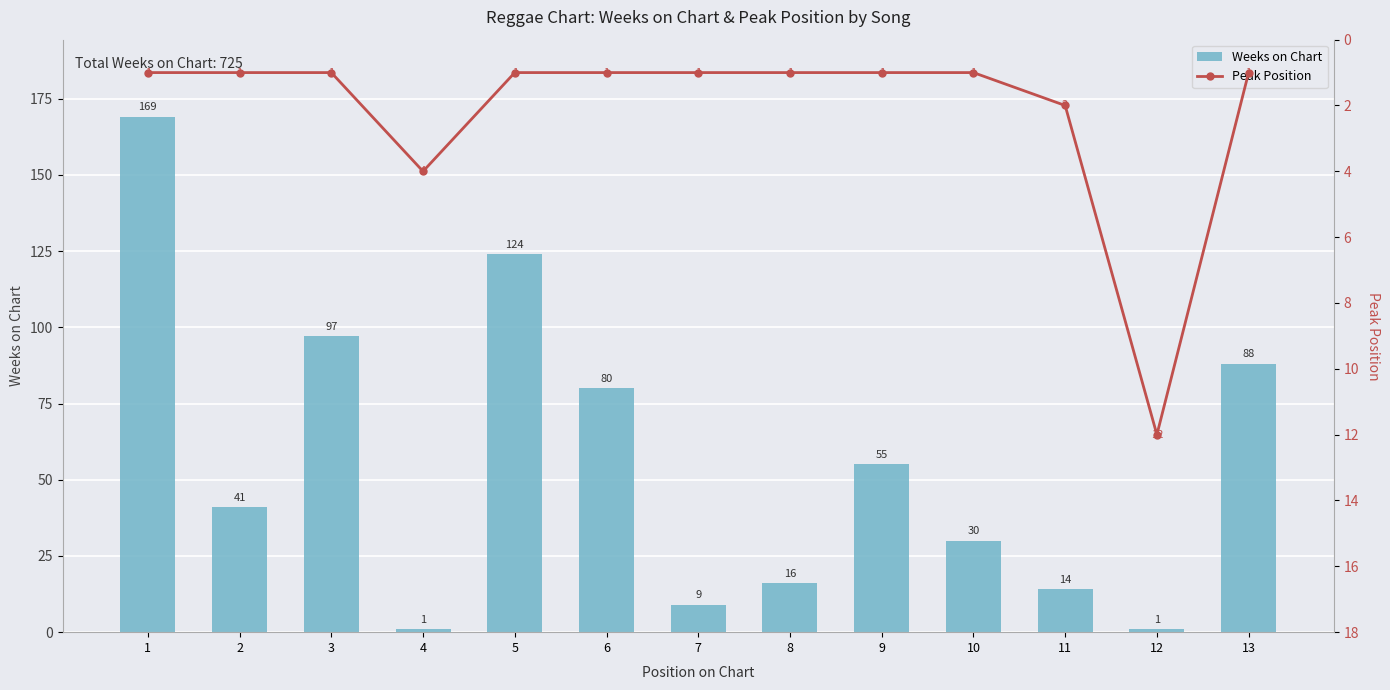

What is the difference between the second highest and minimum values in the Peak Position series?

3